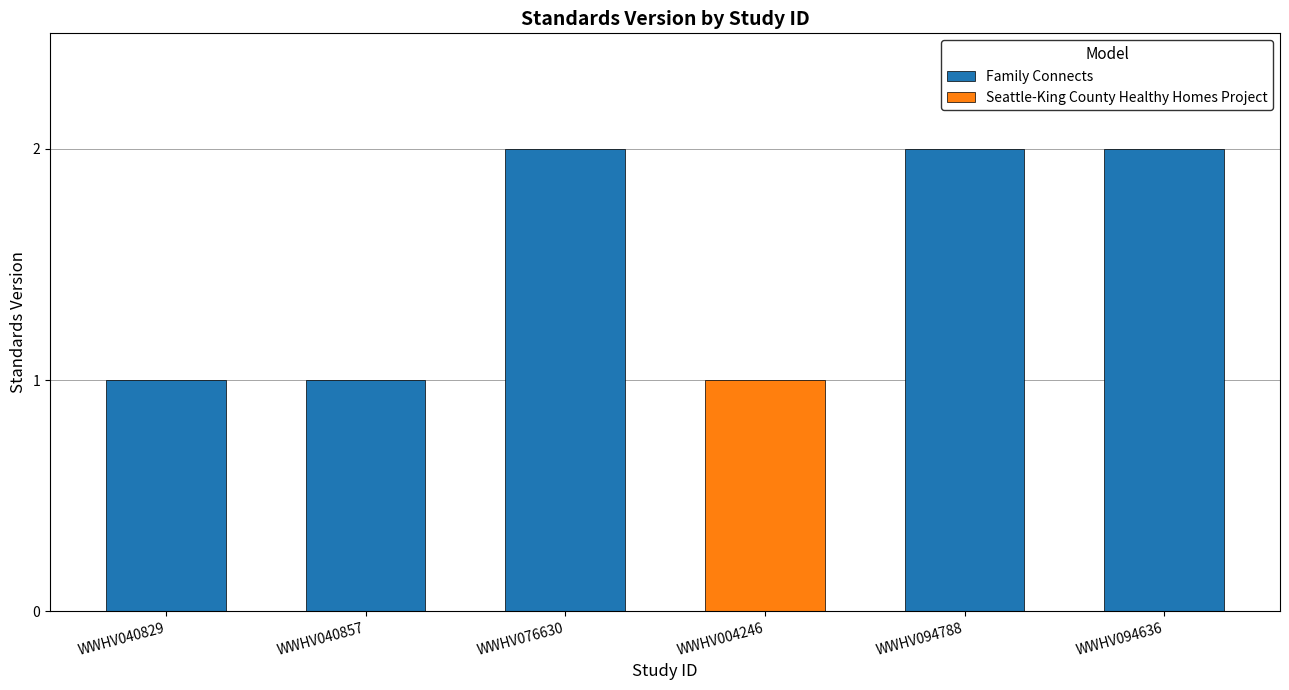

Which category has the highest value across all series?

WWHV076630